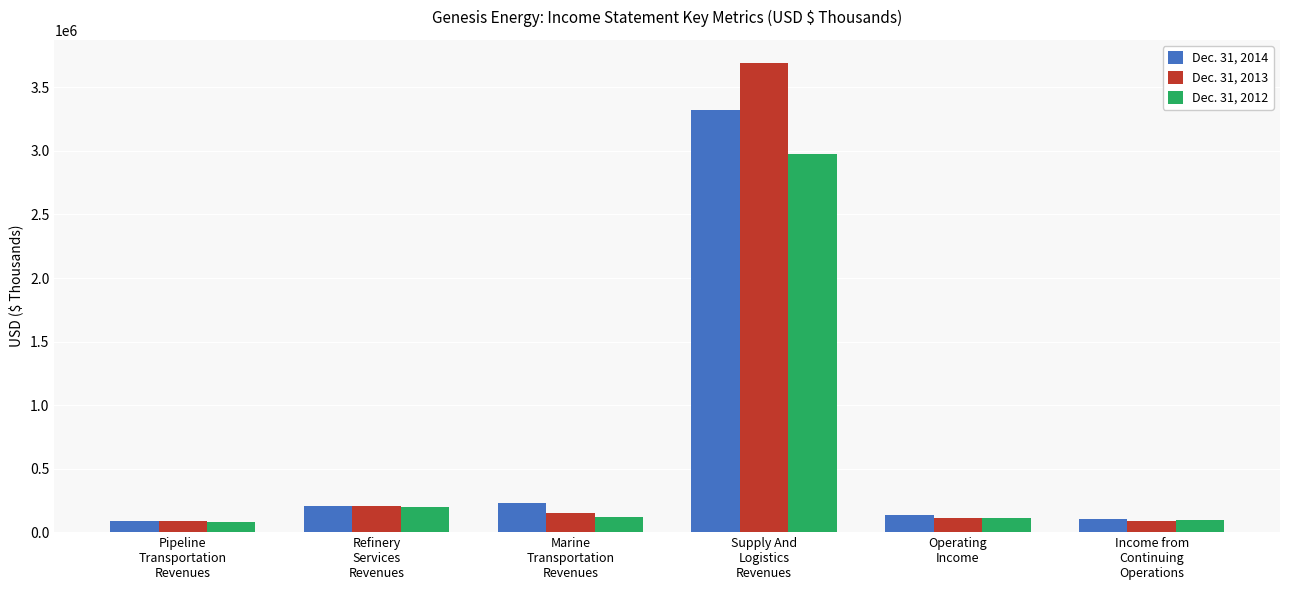

At which category is the sum across all series the highest?

Supply And
Logistics
Revenues